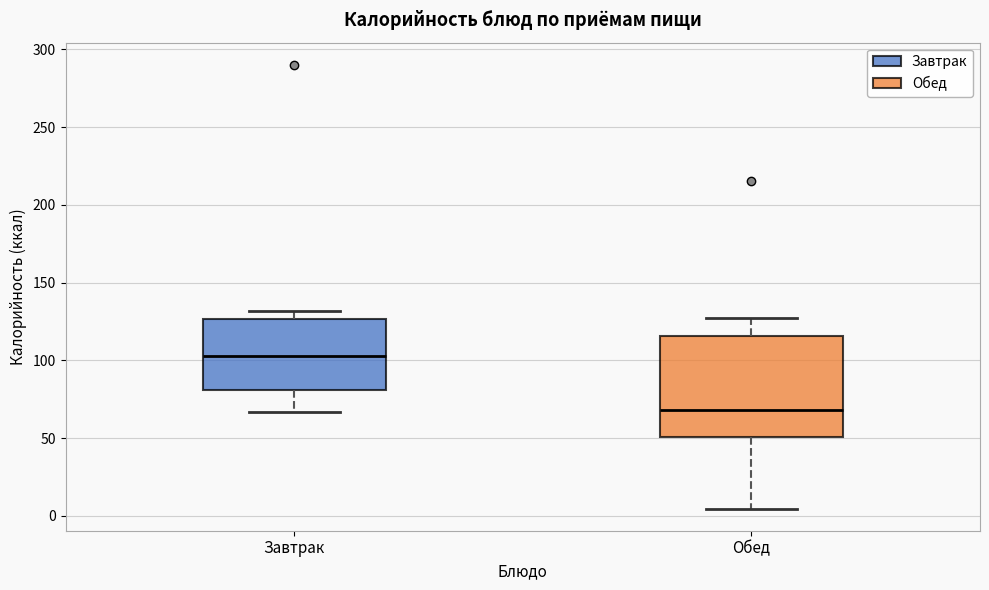

Reading left to right, read every box against the y-axis: the position of its median line, the range the box covers, and the ends of its whiskers. The values are not printed on the chart, so give them approximately, as read against the axis.

Завтрак: median 105, box 80 to 125, whiskers 65 to 130
Обед: median 70, box 50 to 115, whiskers 5 to 125